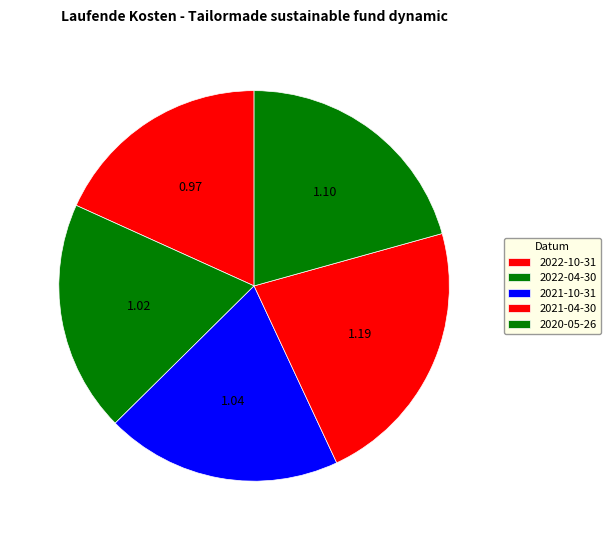

To the nearest percent, what is the combined percentage of 2020-05-26 and 2022-04-30?

40%